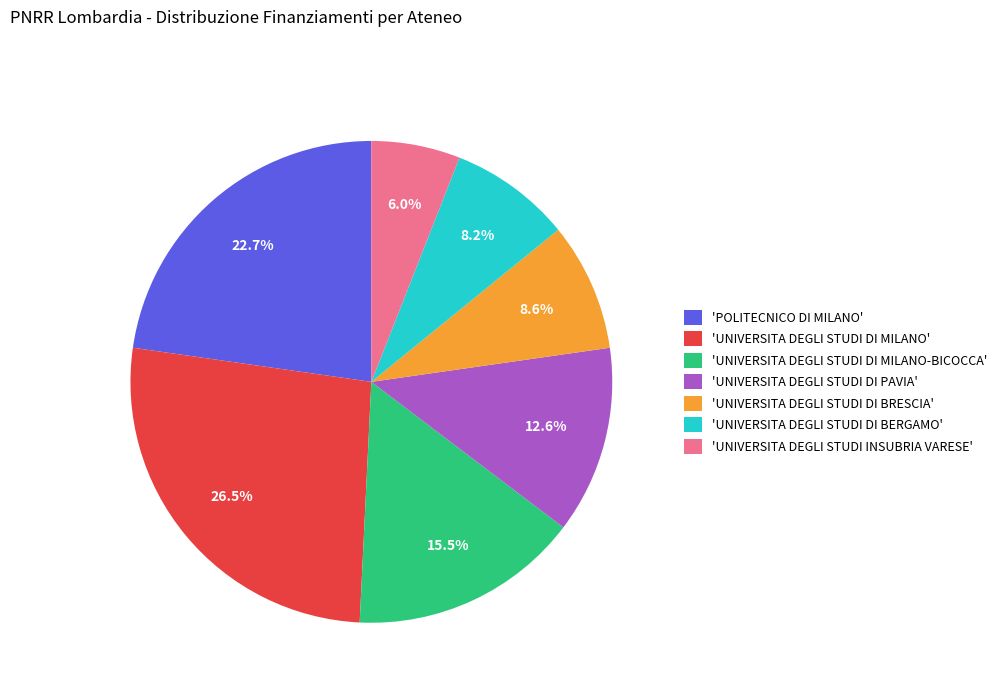

Count the number of slices in the pie.

7